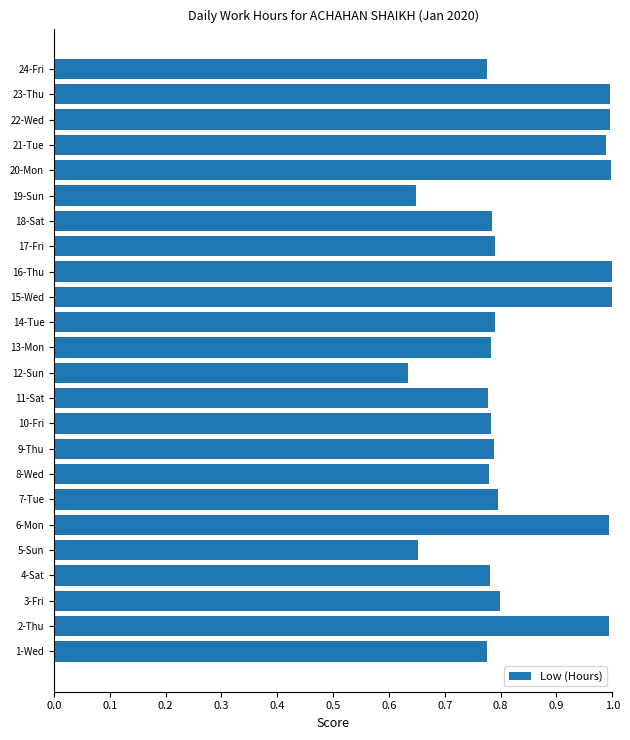

True or false: the data shows 0.4 at 23-Thu.

False